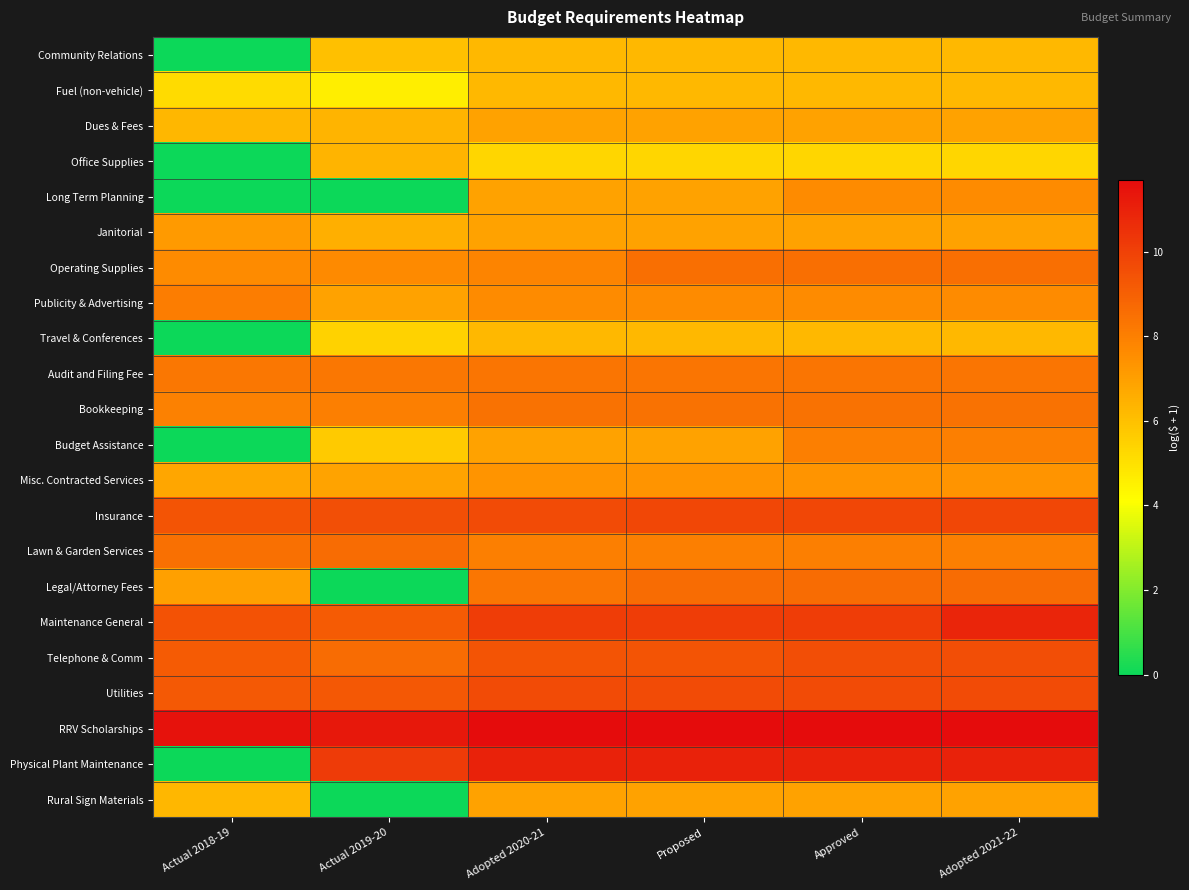

Rank the series at Actual 2018-19 from highest to lowest value.

RRV Scholarships, Maintenance General, Insurance, Utilities, Telephone & Comm, Lawn & Garden Services, Audit and Filing Fee, Publicity & Advertising, Bookkeeping, Operating Supplies, Janitorial, Legal/Attorney Fees, Misc. Contracted Services, Dues & Fees, Rural Sign Materials, Fuel (non-vehicle), Community Relations, Office Supplies, Long Term Planning, Travel & Conferences, Budget Assistance, Physical Plant Maintenance